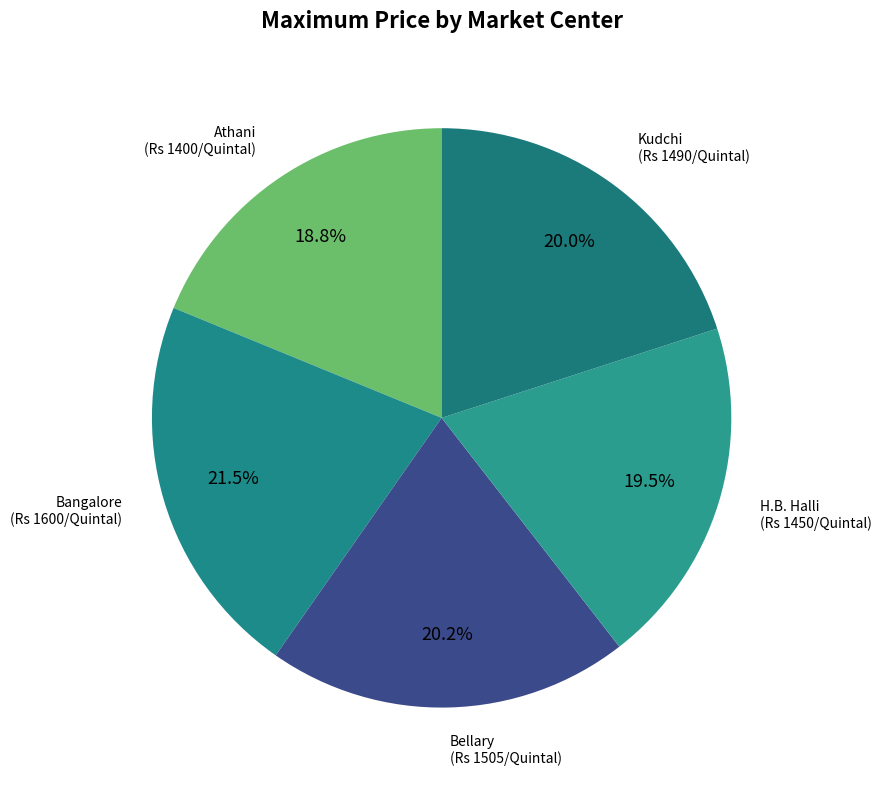

What portion of the pie excludes Bangalore?

78.5%